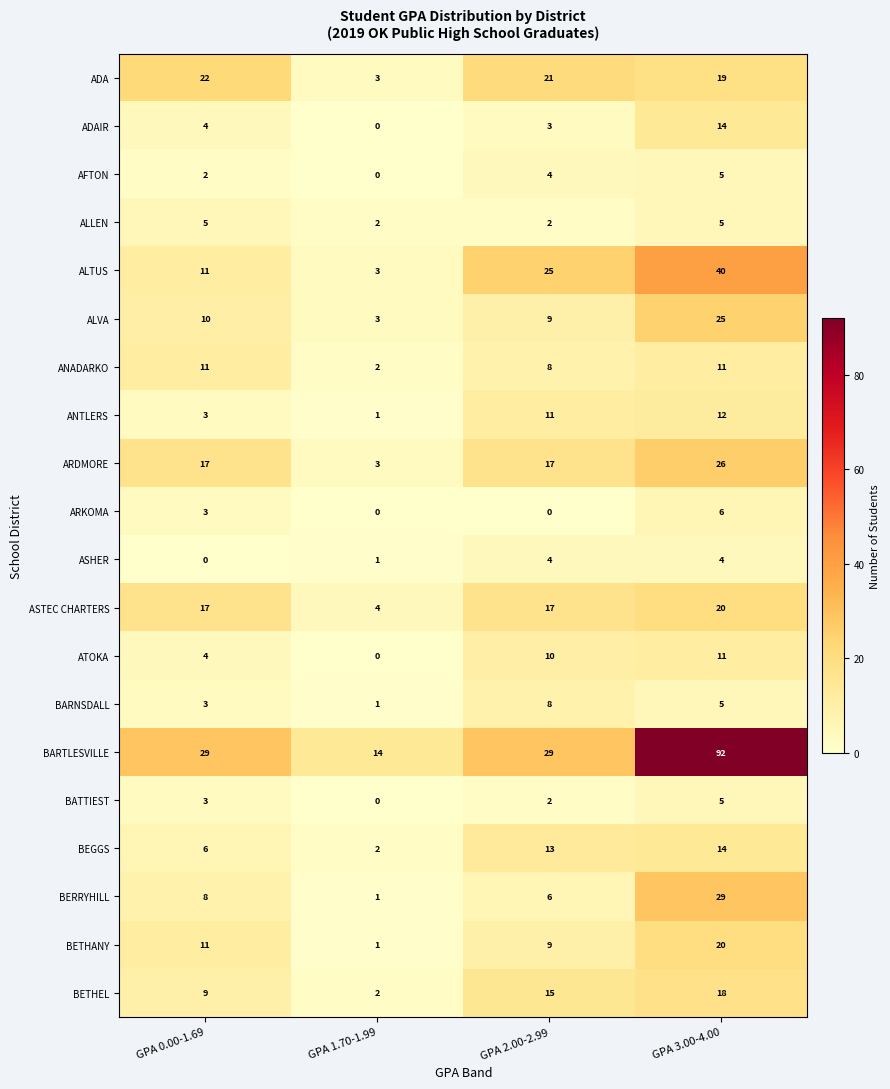

Rank the categories by ATOKA value from highest to lowest.

GPA 3.00-4.00, GPA 2.00-2.99, GPA 0.00-1.69, GPA 1.70-1.99